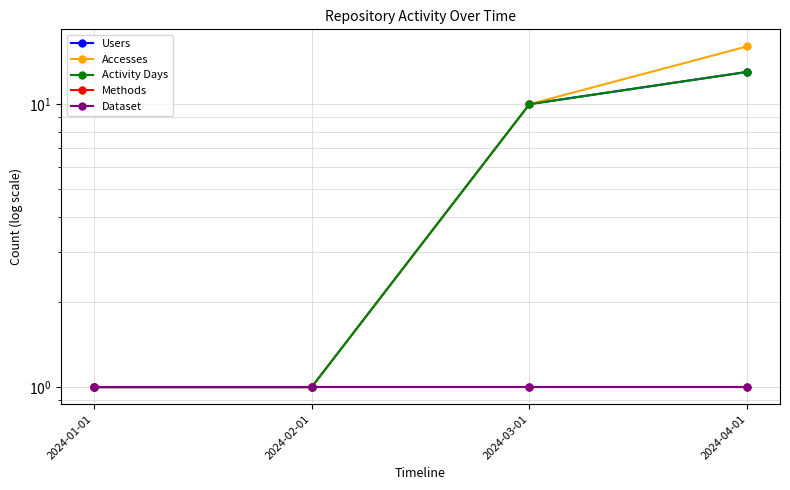

What is the value of the Users point at the 4th from the left?

13